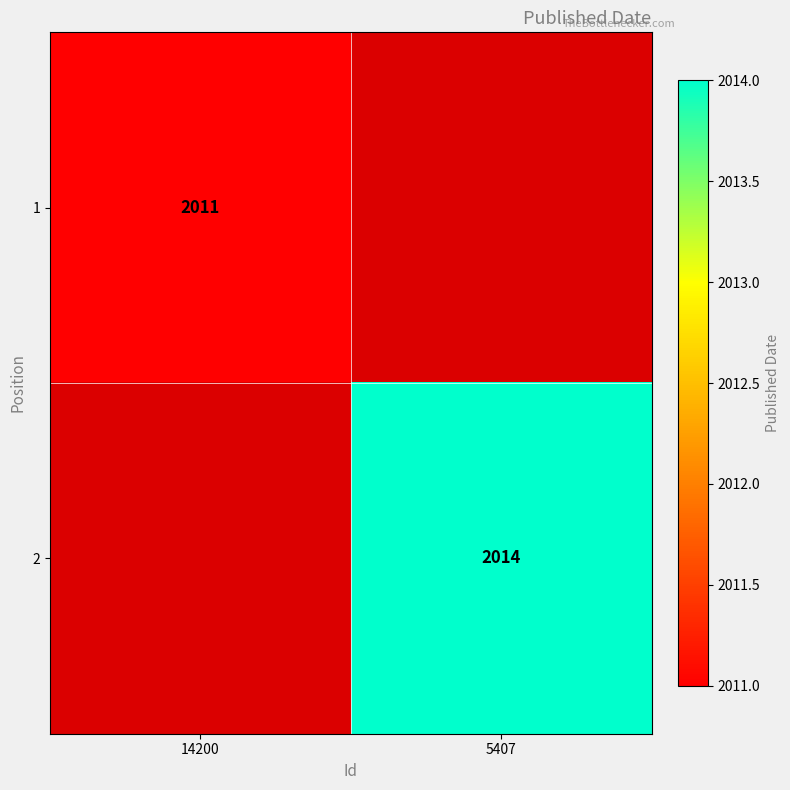

The value of 2 at 5407 is 2014. True or false?

True